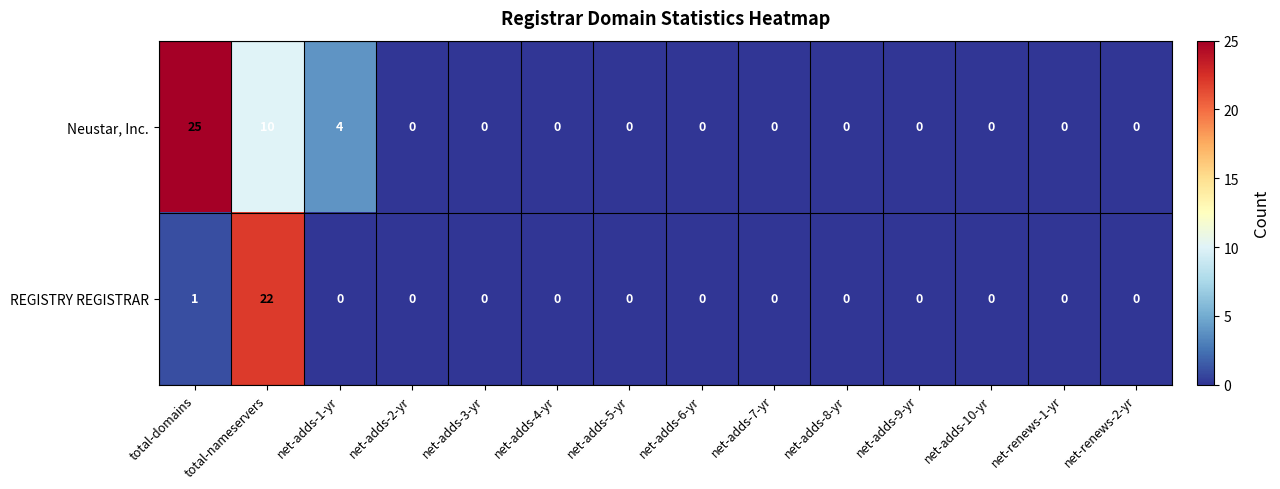

Is it true that Neustar, Inc. equals 0 at net-adds-4-yr?

True